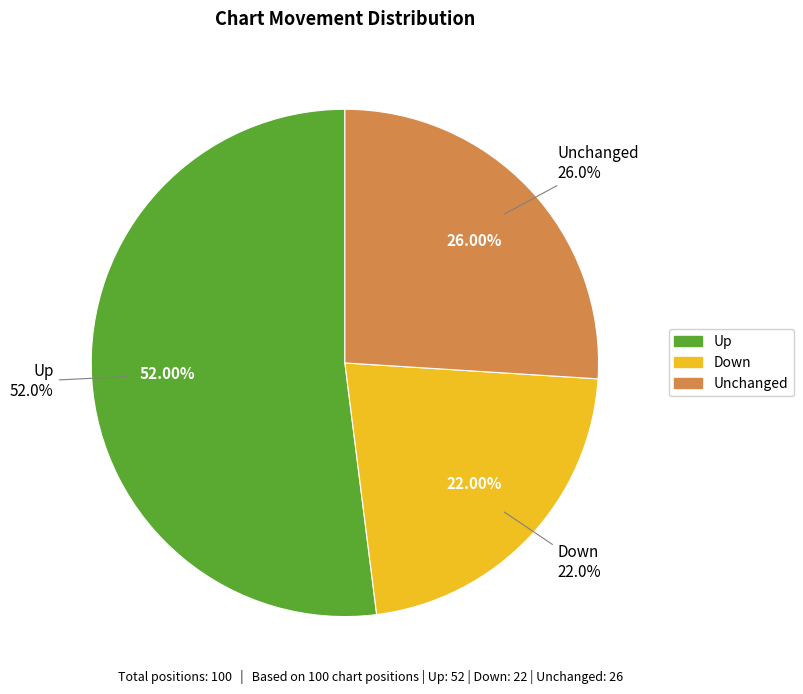

Does down account for over 50% of the chart?

No